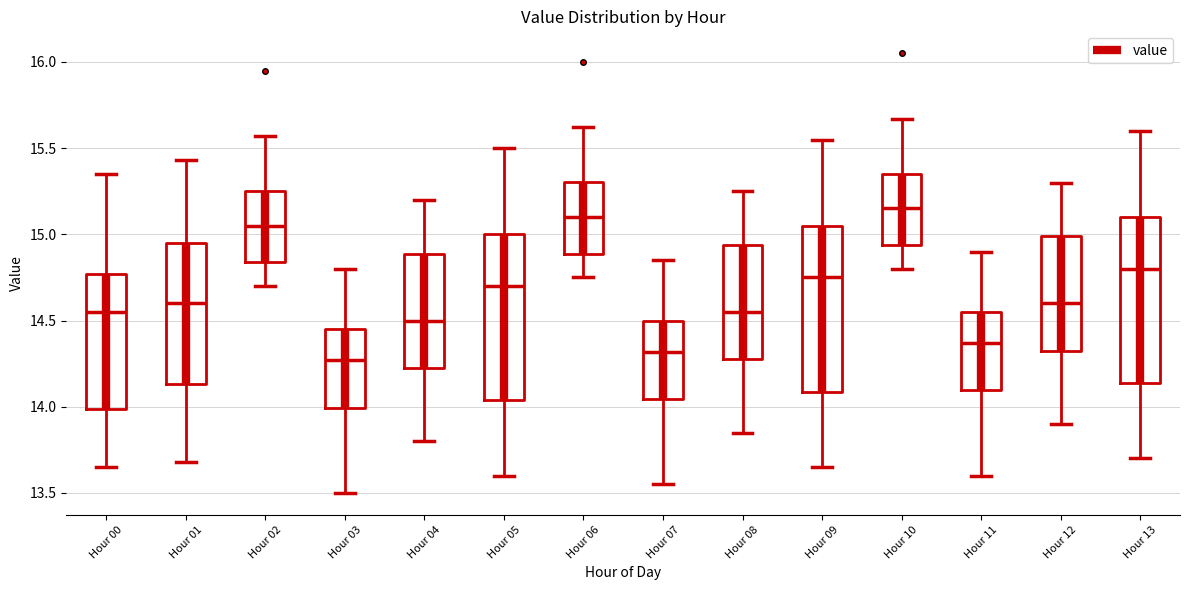

Where is the upper edge of the box for Hour 10 on the y-axis? The values are not printed on the chart, so give them approximately, as read against the axis.

15.35